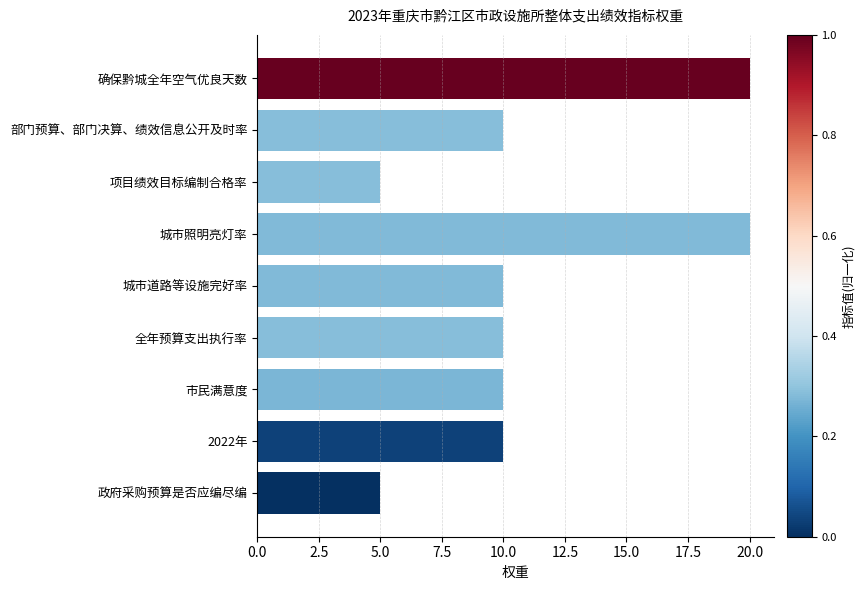

The chart shows a value of 15 at 部门预算、部门决算、绩效信息公开及时率. True or false?

False